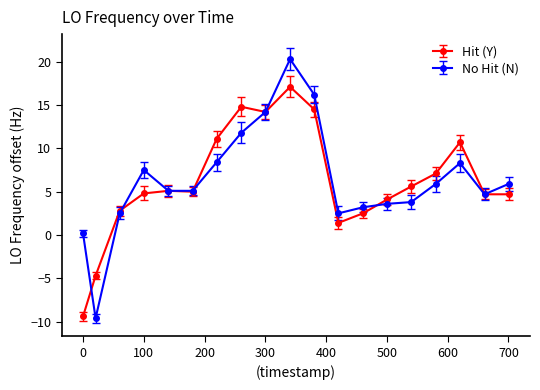

Rank the series by their maximum value, from lowest to highest.

Hit (Y), No Hit (N)